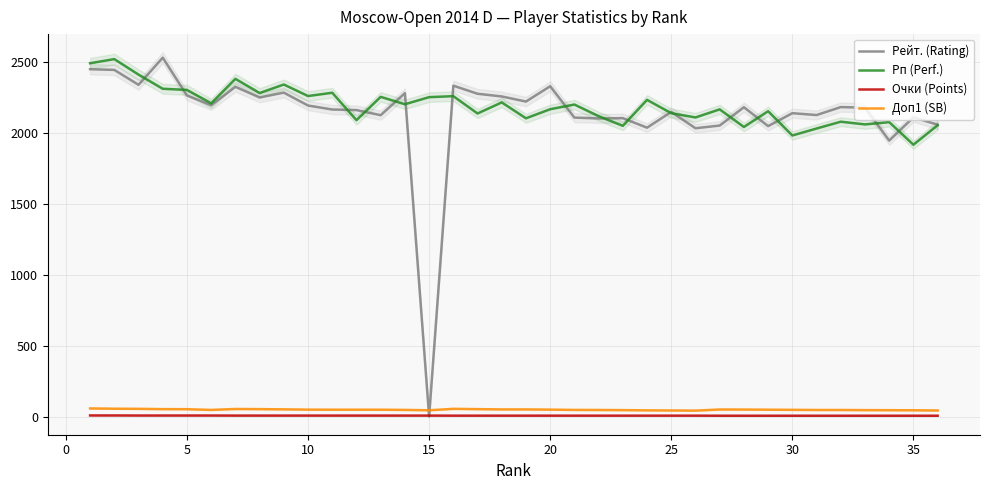

True or false: Рп (Perf.) and Рейт. (Rating) intersect in this chart.

True